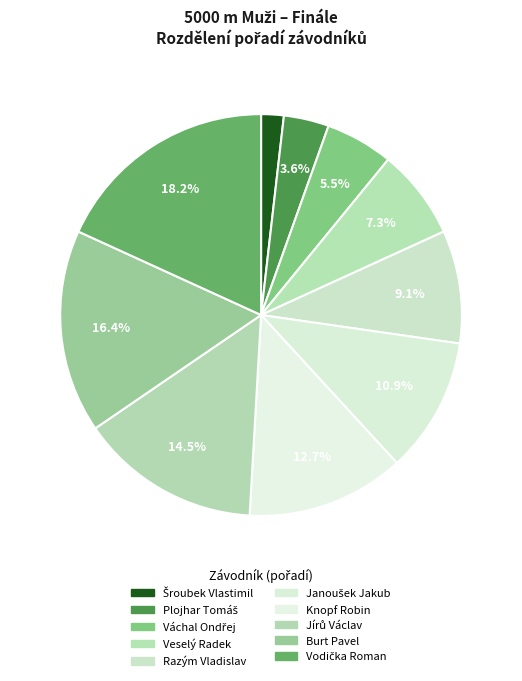

Is Plojhar Tomáš the majority of the pie?

No